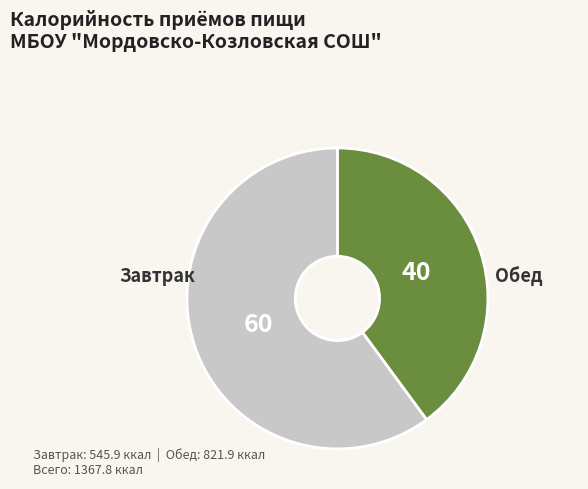

Is there any slice that represents more than half of the pie?

Yes